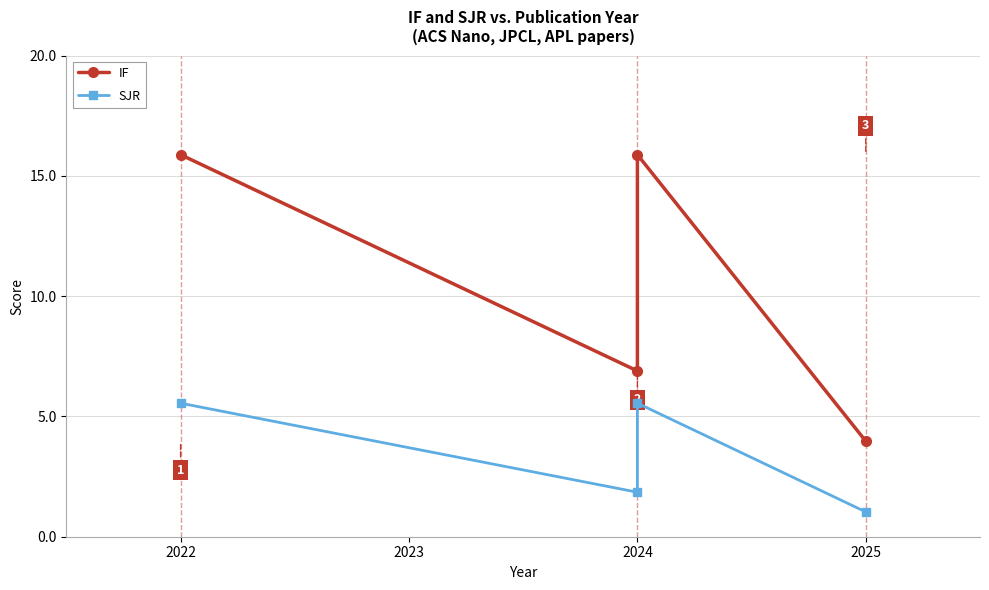

True or false: IF and SJR intersect in this chart.

False